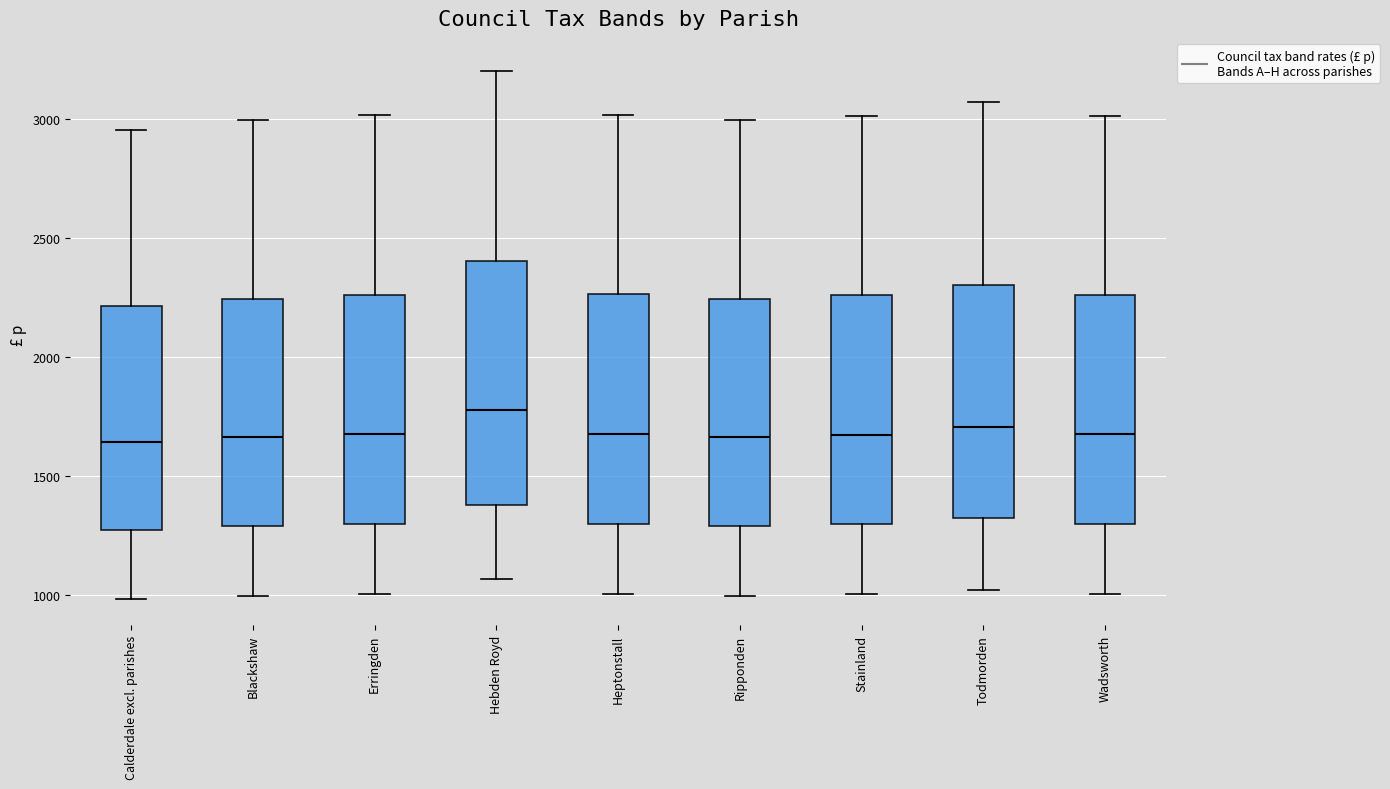

Reading left to right, transcribe this box plot: for each box, give where its median line is, the range the box spans, and where its two whiskers end, as read against the y-axis. The values are not printed on the chart, so give them approximately, as read against the axis.

Calderdale excl. parishes: median 1650, box 1250 to 2200, whiskers 1000 to 2950
Blackshaw: median 1650, box 1300 to 2250, whiskers 1000 to 3000
Erringden: median 1700, box 1300 to 2250, whiskers 1000 to 3000
Hebden Royd: median 1800, box 1400 to 2400, whiskers 1050 to 3200
Heptonstall: median 1700, box 1300 to 2250, whiskers 1000 to 3000
Ripponden: median 1650, box 1300 to 2250, whiskers 1000 to 3000
Stainland: median 1650, box 1300 to 2250, whiskers 1000 to 3000
Todmorden: median 1700, box 1300 to 2300, whiskers 1000 to 3050
Wadsworth: median 1650, box 1300 to 2250, whiskers 1000 to 3000